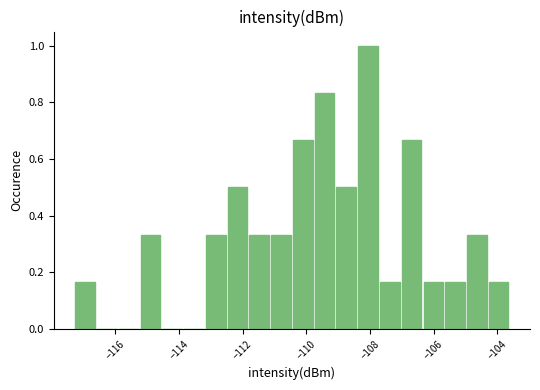

Read against the x-axis, roughly where is the centre of the tallest bar?

-108.0